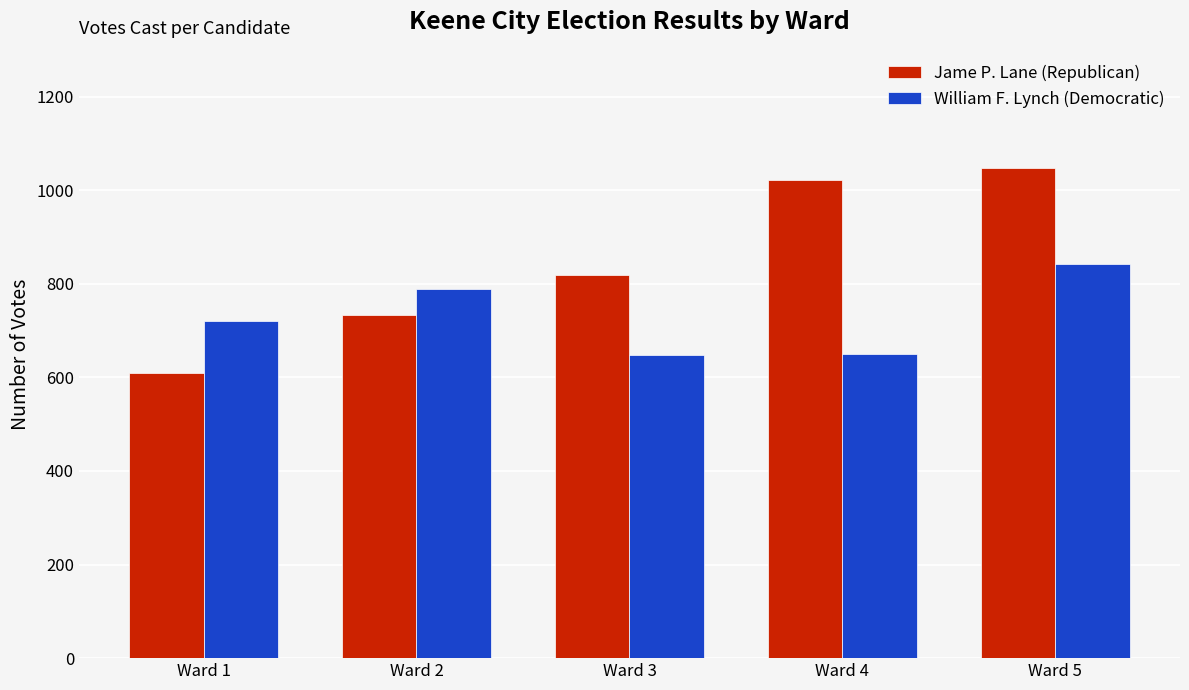

List the series in order of their peak value, highest first.

Jame P. Lane (Republican), William F. Lynch (Democratic)